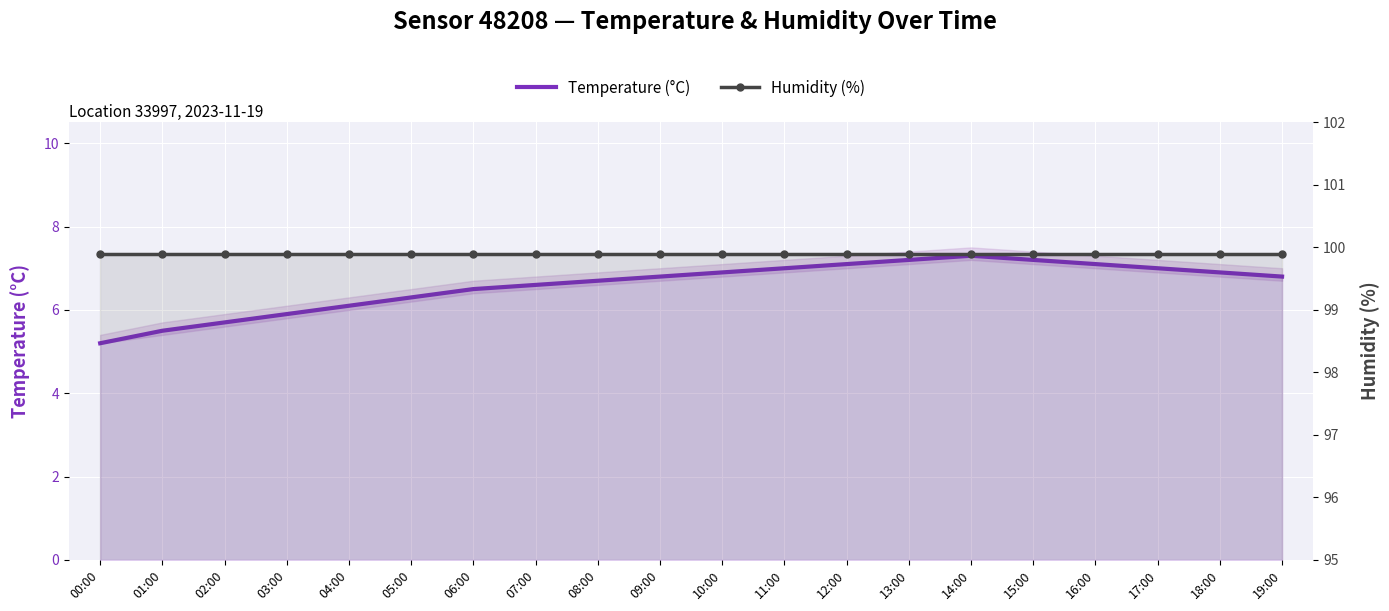

The value of Temperature (°C) at 16:00 is 7.1. True or false?

True